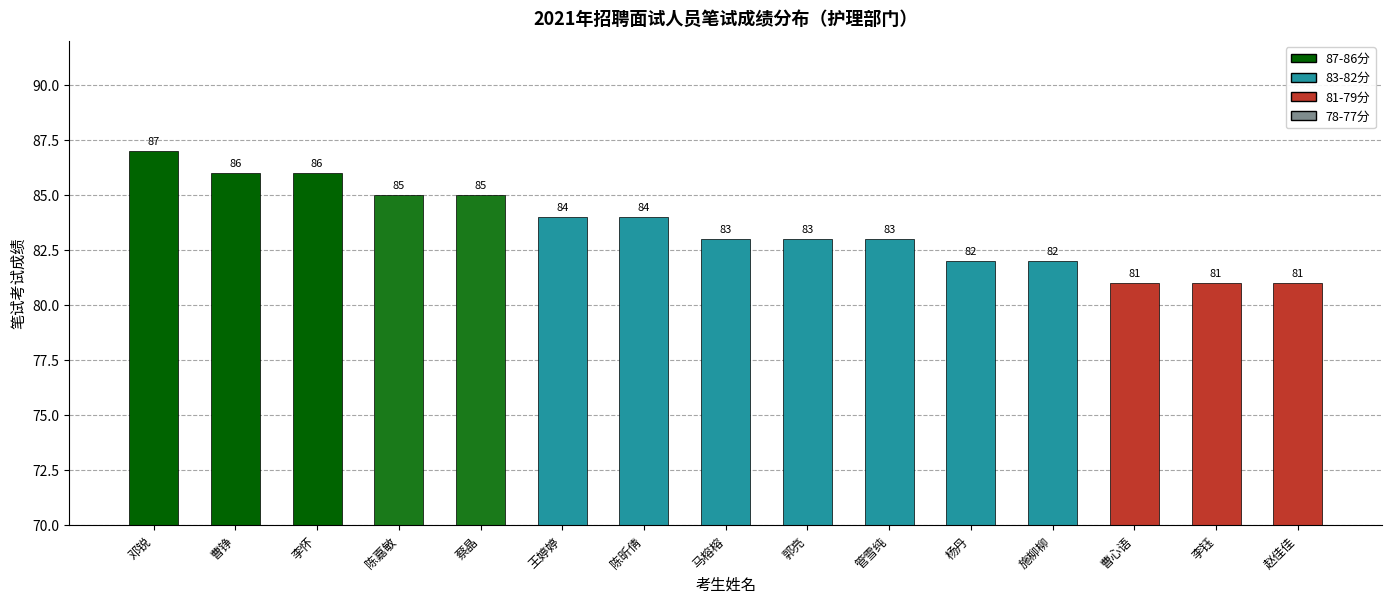

What is the smallest value displayed?

81